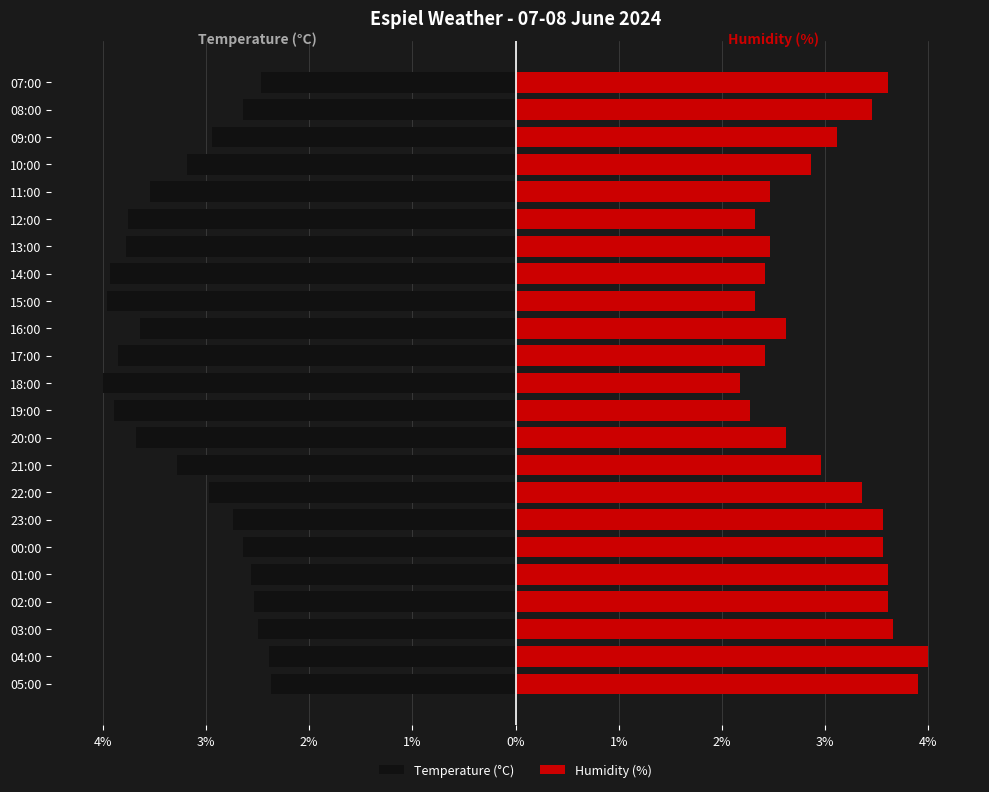

Which series has the largest total across all categories?

Humidity (%)